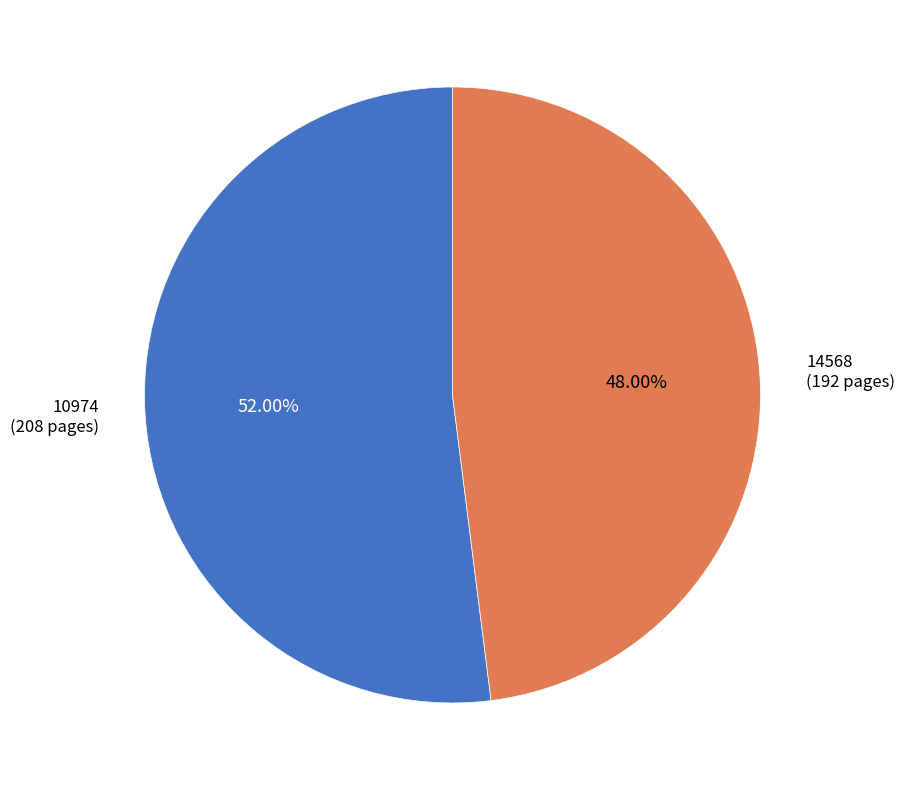

How many slices are in this pie chart?

2